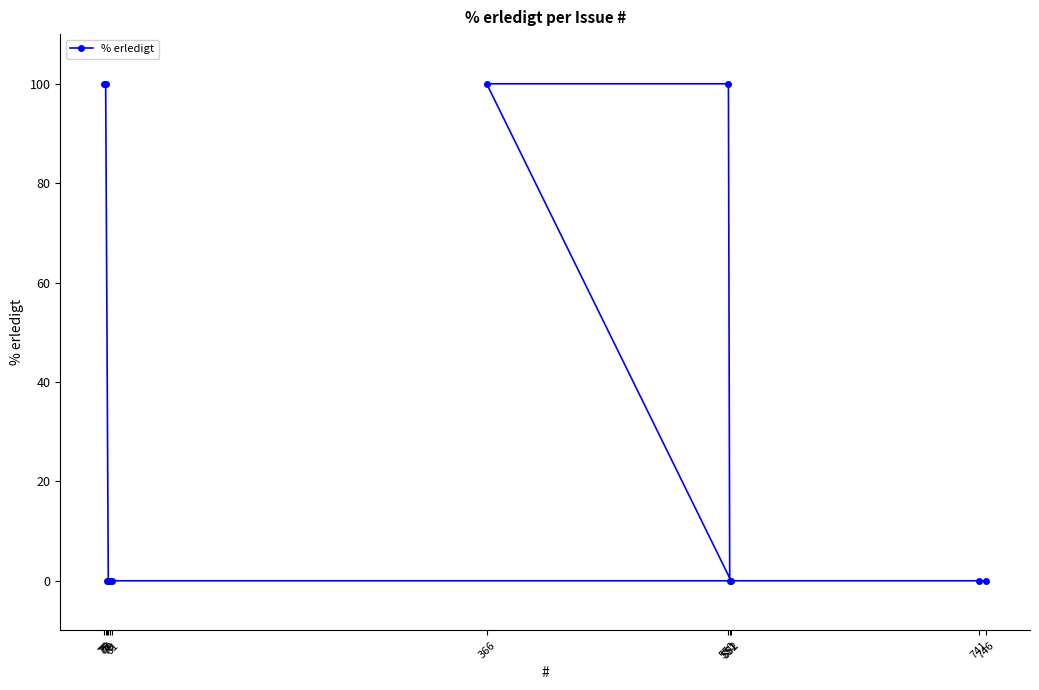

The value at 78 is 0. True or false?

True